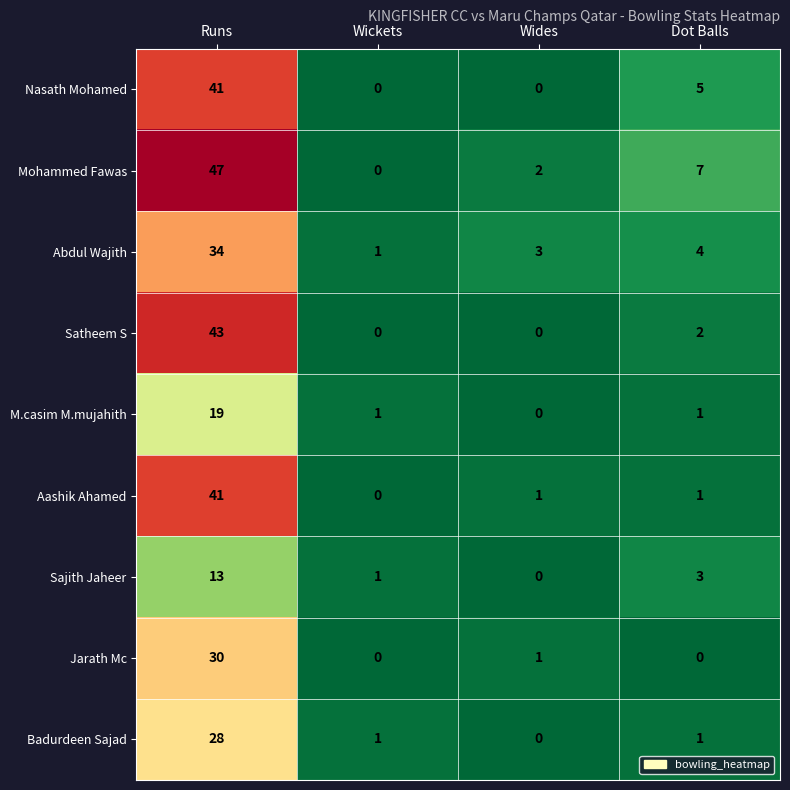

What is the sum of all Jarath Mc values?

31